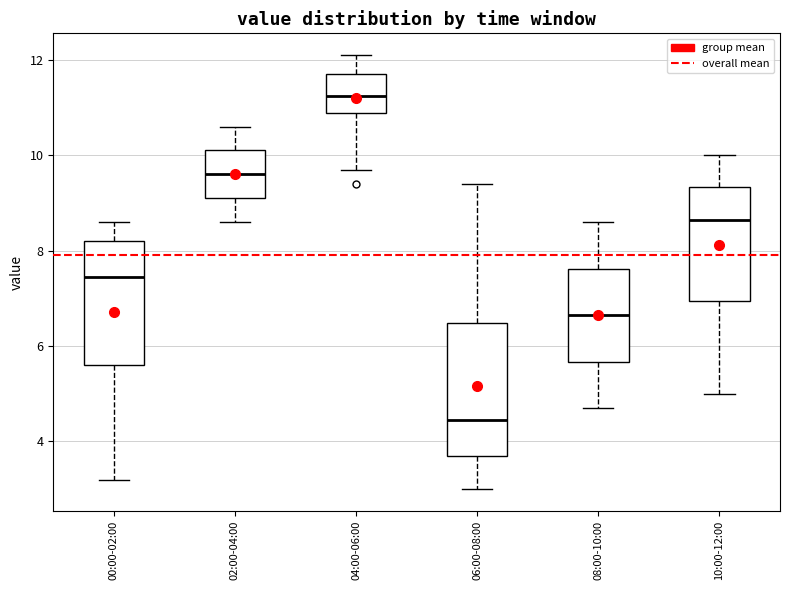

Reading left to right, read every box against the y-axis: the position of its median line, the range the box covers, and the ends of its whiskers. The values are not printed on the chart, so give them approximately, as read against the axis.

00:00-02:00: median 7.4, box 5.6 to 8.2, whiskers 3.2 to 8.6
02:00-04:00: median 9.6, box 9.2 to 10.2, whiskers 8.6 to 10.6
04:00-06:00: median 11.2, box 10.8 to 11.8, whiskers 9.8 to 12.2
06:00-08:00: median 4.4, box 3.8 to 6.4, whiskers 3.0 to 9.4
08:00-10:00: median 6.6, box 5.6 to 7.6, whiskers 4.8 to 8.6
10:00-12:00: median 8.6, box 7.0 to 9.4, whiskers 5.0 to 10.0